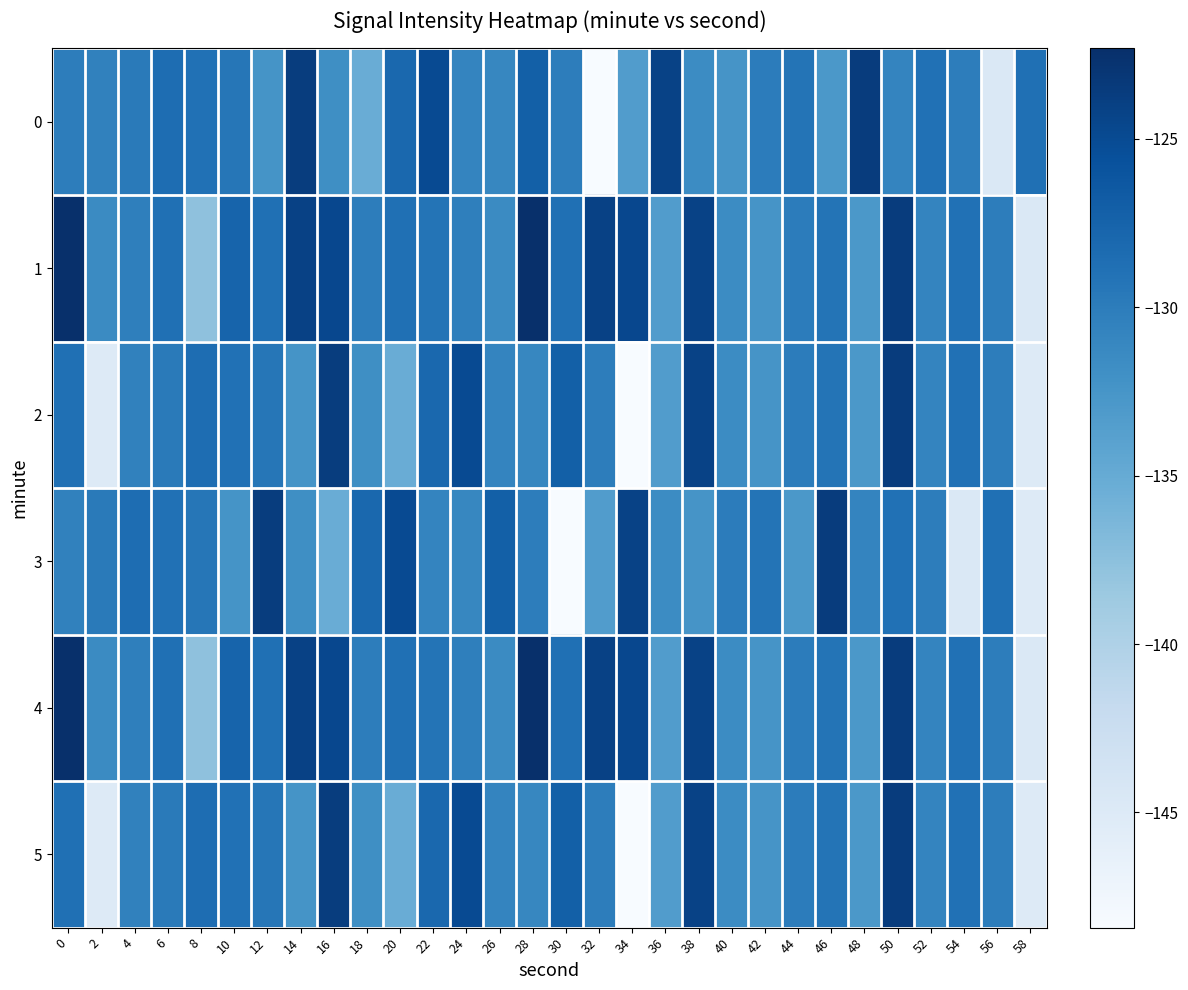

Between 32 and 26, which is larger?

26